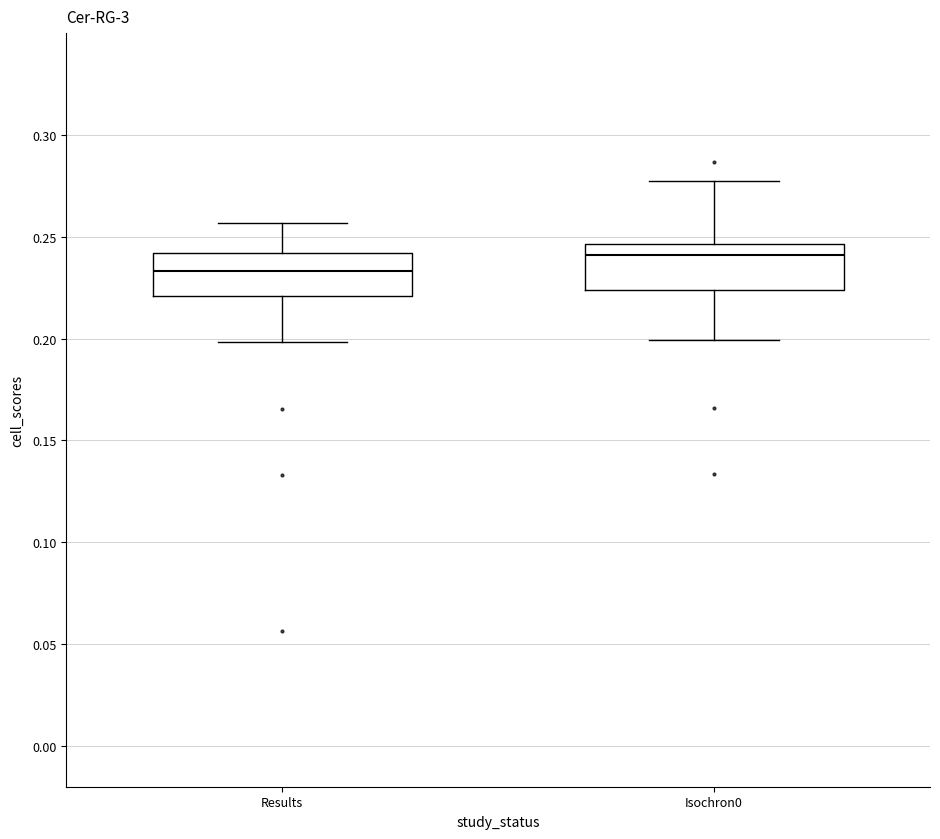

Where does the median line of the box for Isochron0 sit on the y-axis? The values are not printed on the chart, so give them approximately, as read against the axis.

0.240